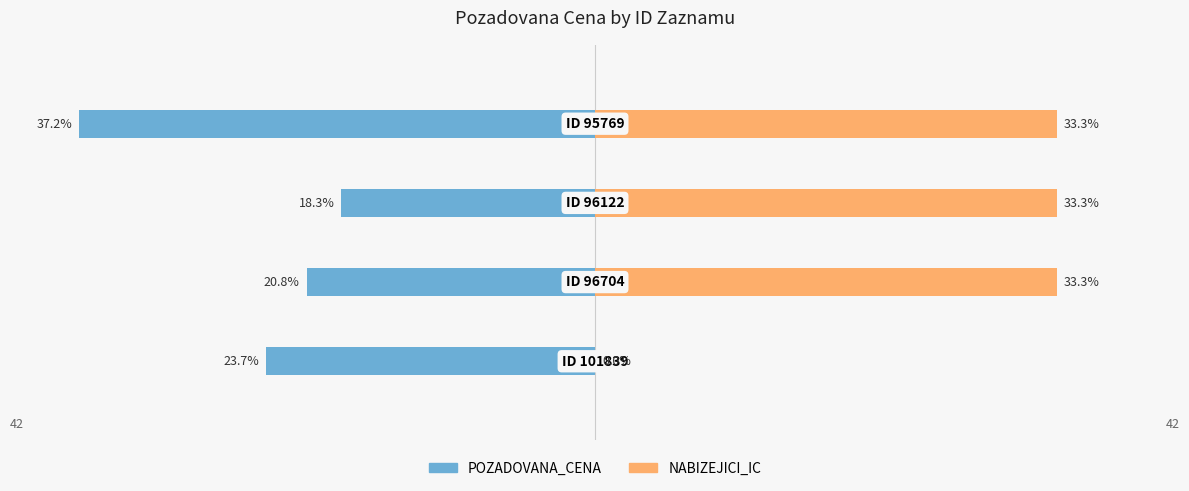

The POZADOVANA_CENA series shows -33.4 at 0. True or false?

False